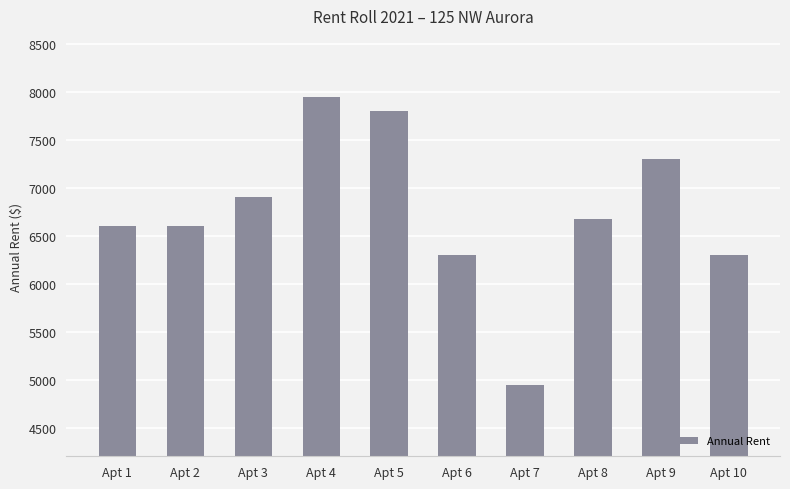

Between Apt 1 and Apt 4, which is larger?

Apt 4